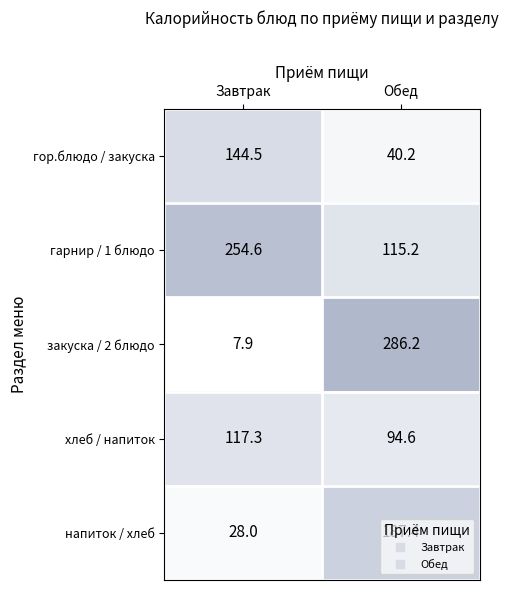

Is the value of напиток / хлеб at Завтрак greater than the value of закуска / 2 блюдо at Обед?

No